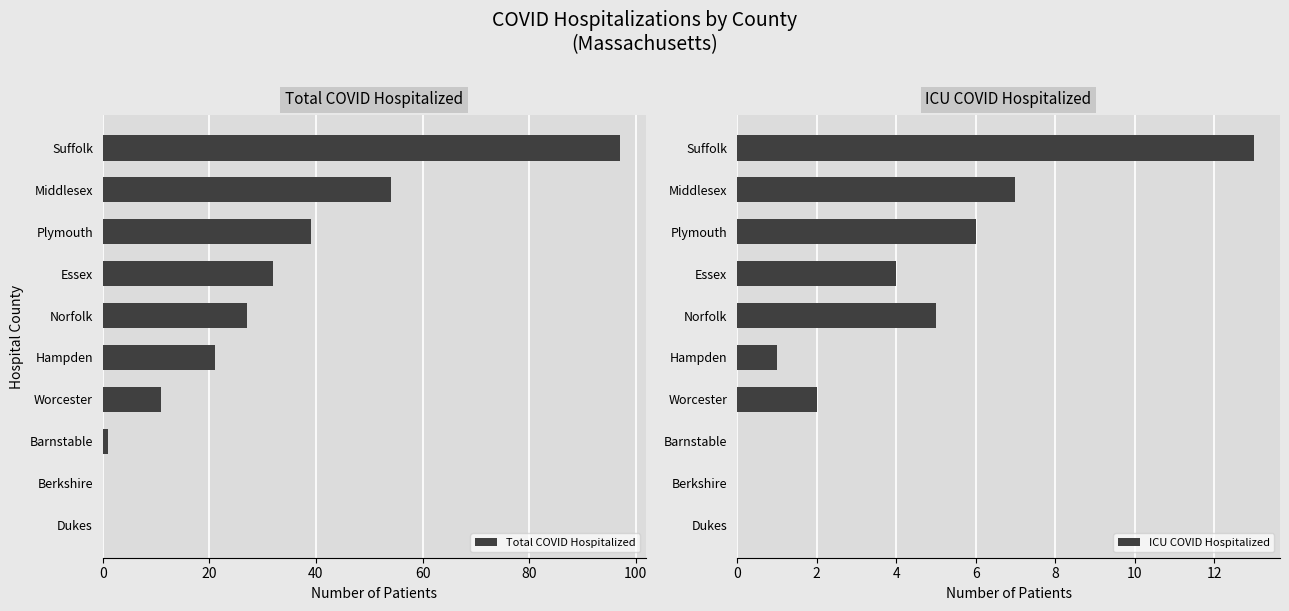

Is it true that Total COVID Hospitalized equals 27 at Norfolk?

True